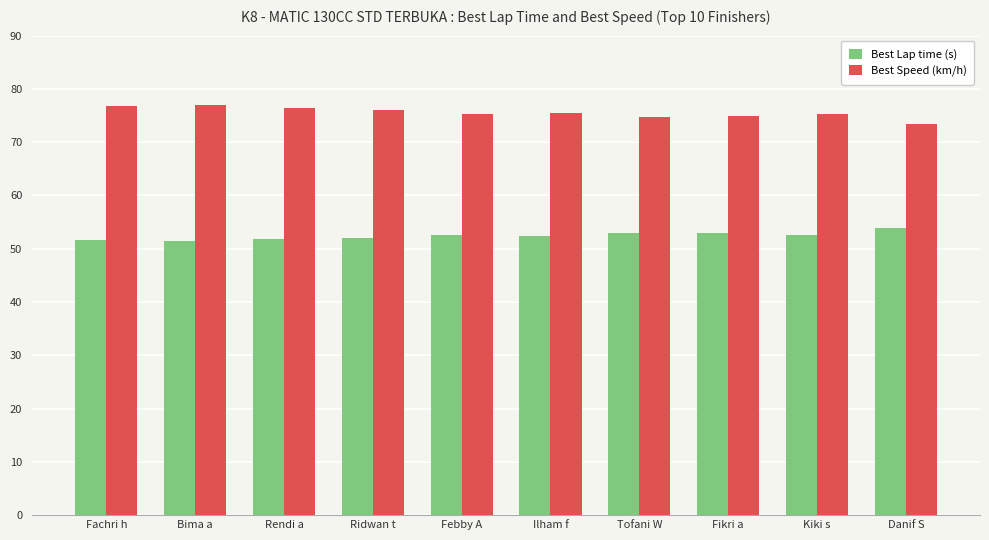

What are all the series names shown in the legend?

Best Lap time (s), Best Speed (km/h)